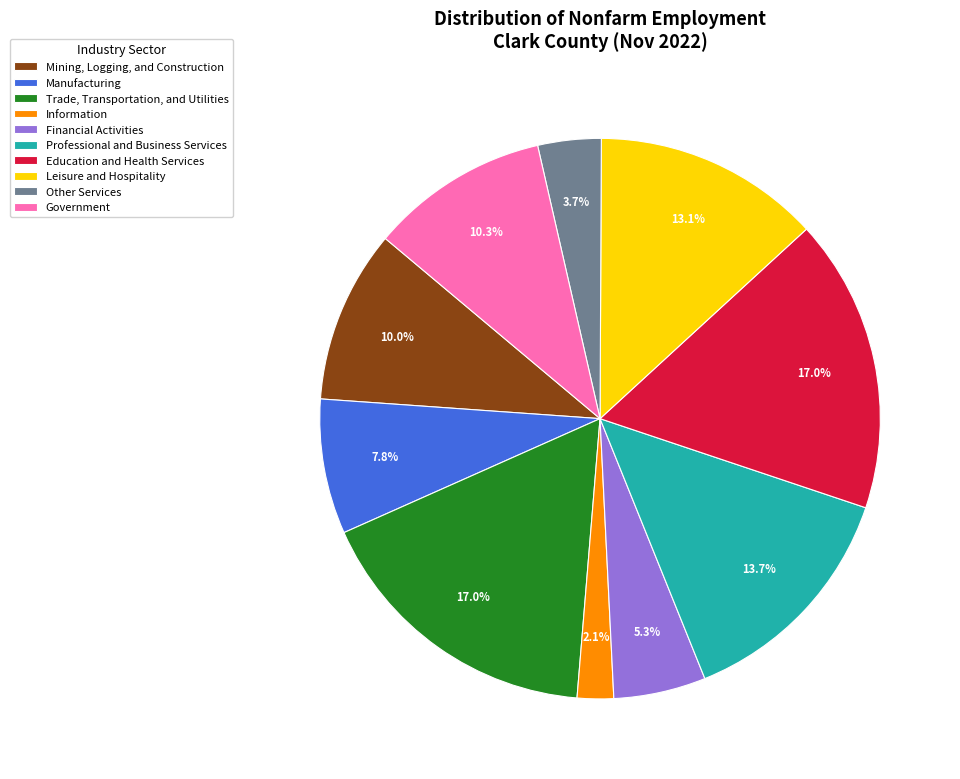

How many segments does this pie chart have?

10